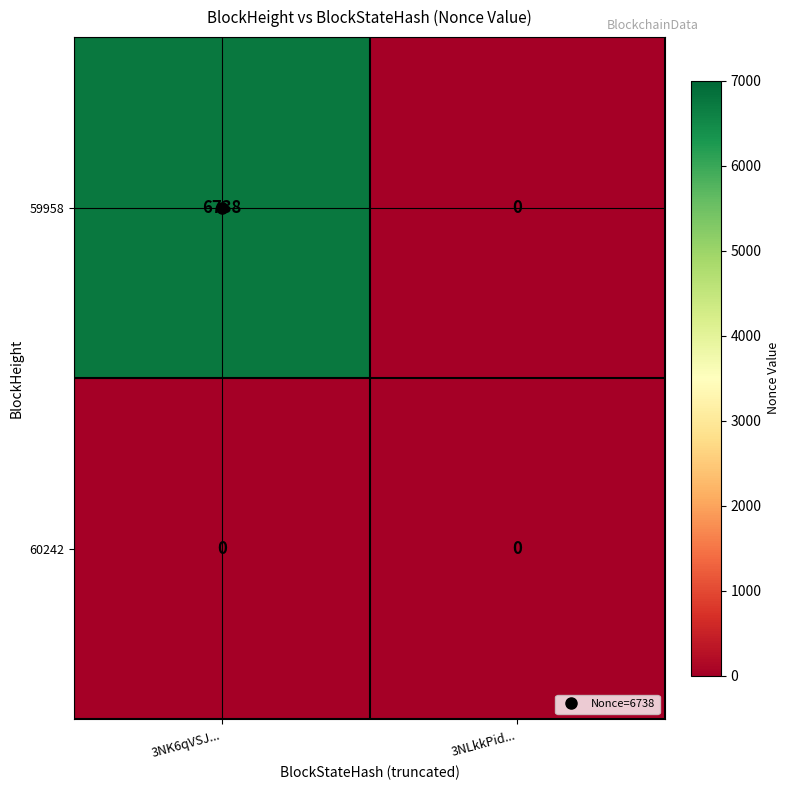

At which category is the sum across all series the highest?

3NK6qVSJ...